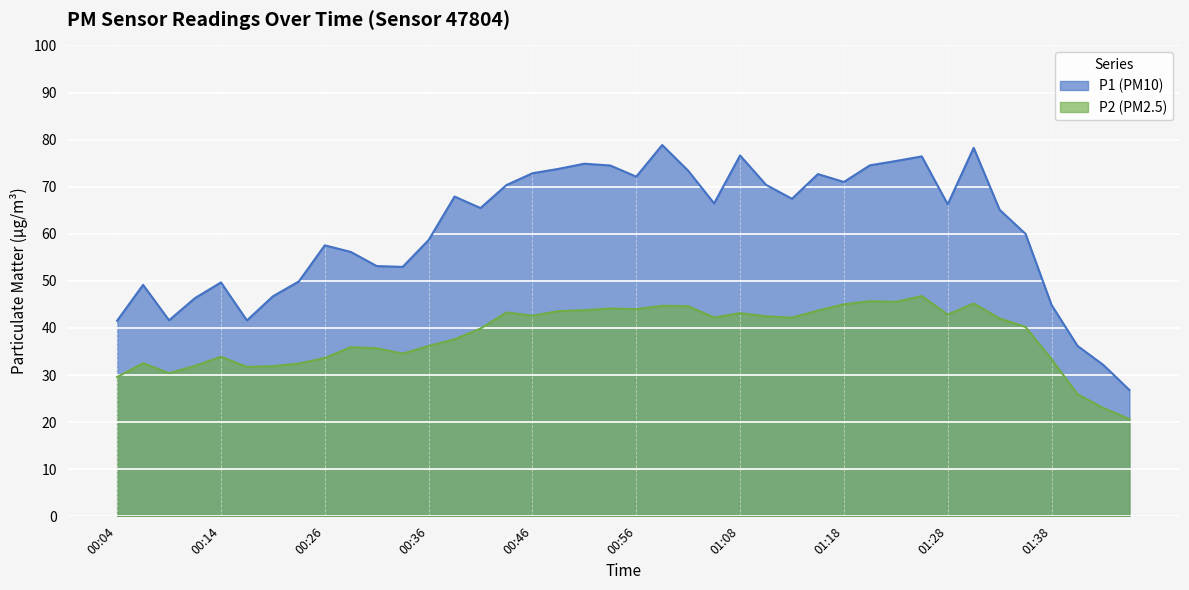

What is the sum of the P1 values at 01:46 and 00:51?

101.7